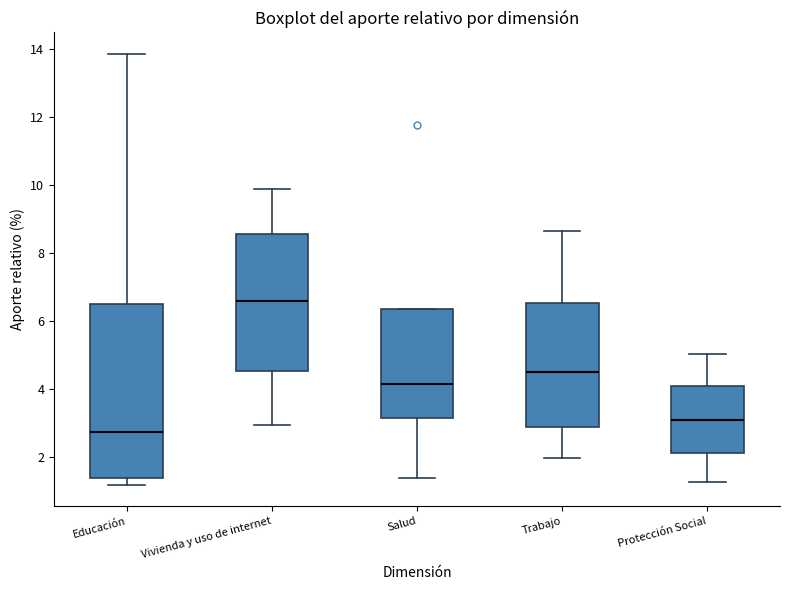

Which box has the highest median line?

Vivienda y uso de internet